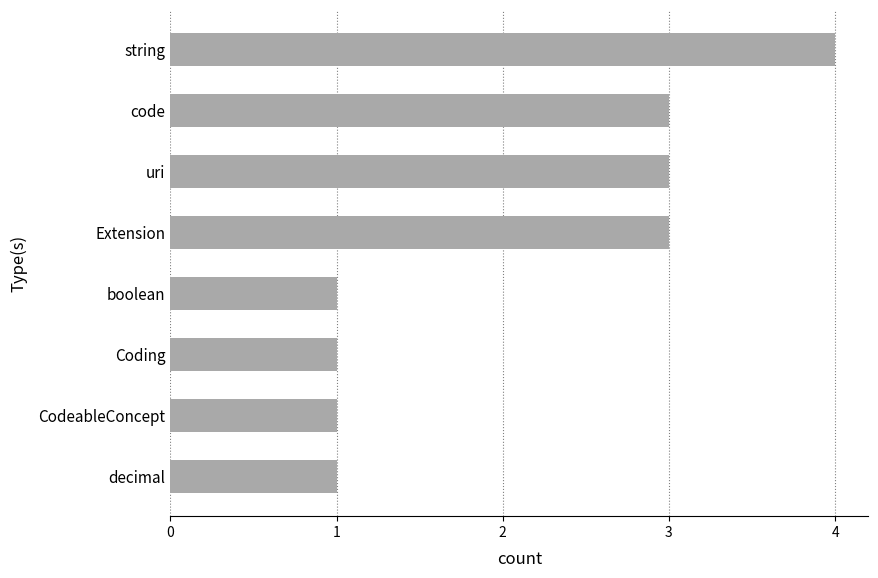

What is the maximum value shown in the chart?

4